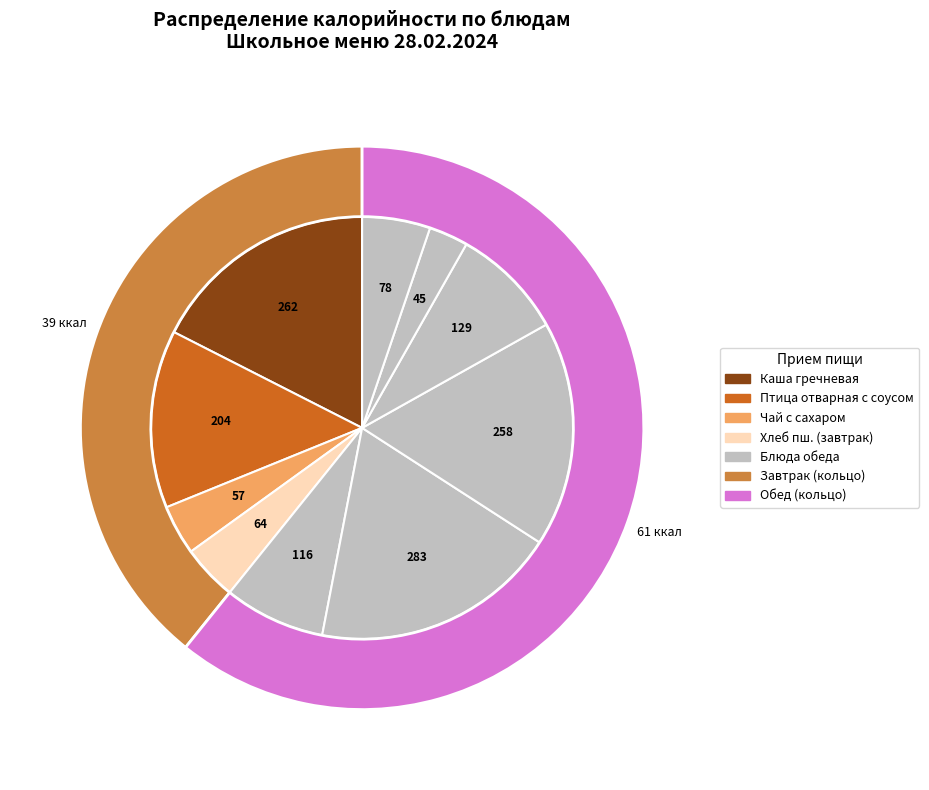

What percentage is NOT represented by Чай с сахаром?

96.2%